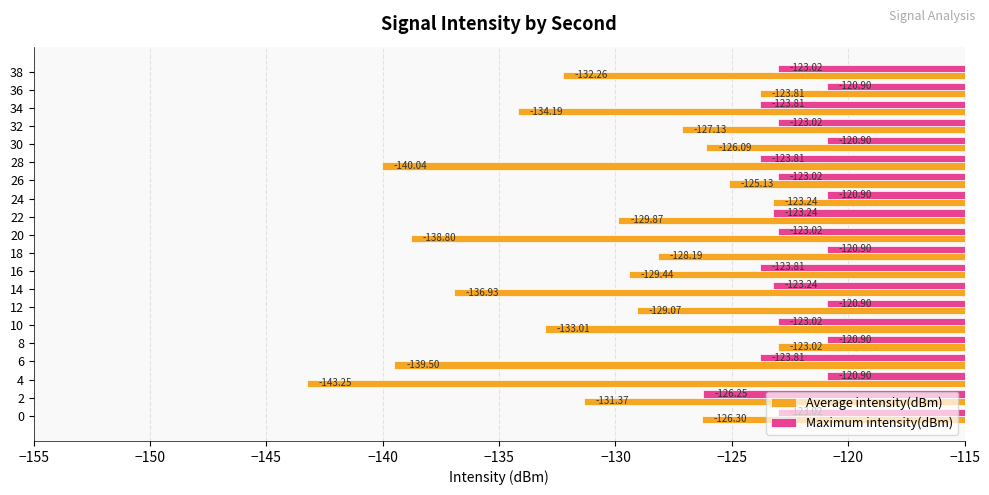

Rank the categories by Average intensity(dBm) value from lowest to highest.

4, 28, 6, 20, 14, 34, 10, 38, 2, 22, 16, 12, 18, 32, 0, 30, 26, 36, 24, 8